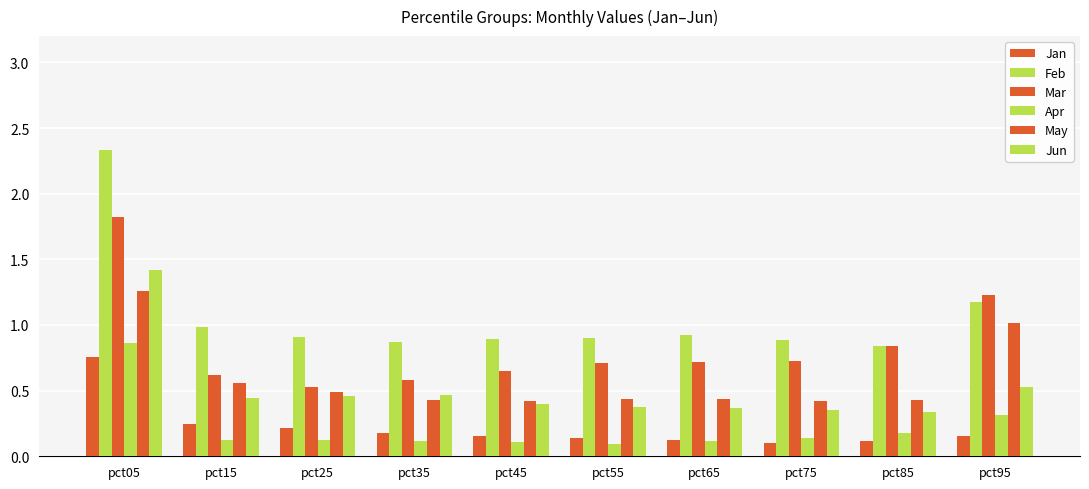

What is the highest value of the Feb series?

2.3